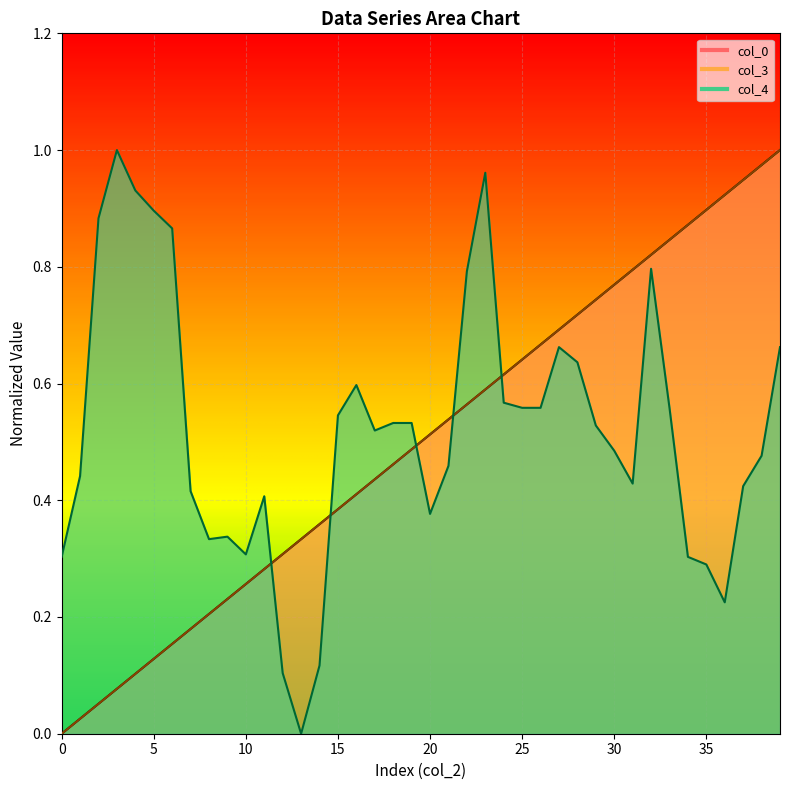

Rank the categories by col_0 value from highest to lowest.

39, 38, 37, 36, 35, 34, 33, 32, 31, 30, 29, 28, 27, 26, 25, 24, 23, 22, 21, 20, 19, 18, 17, 16, 15, 14, 13, 12, 11, 10, 9, 8, 7, 6, 5, 4, 3, 2, 1, 0